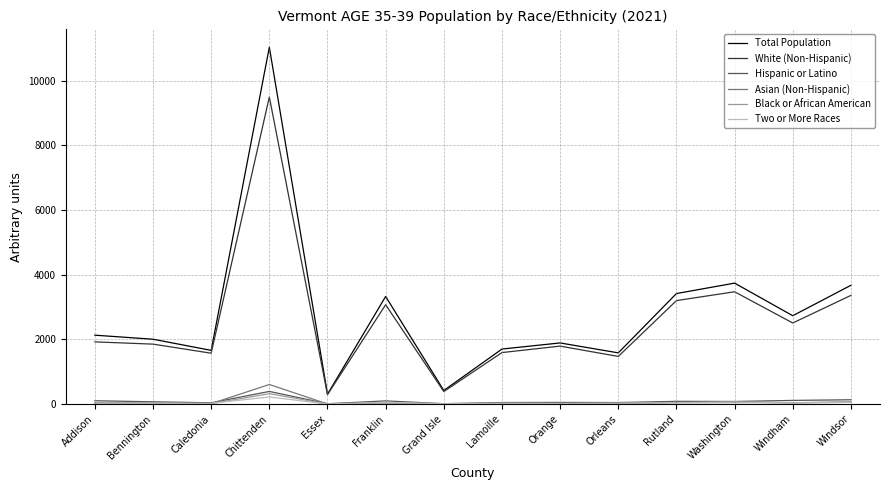

Which series has the largest total across all categories?

Total Population